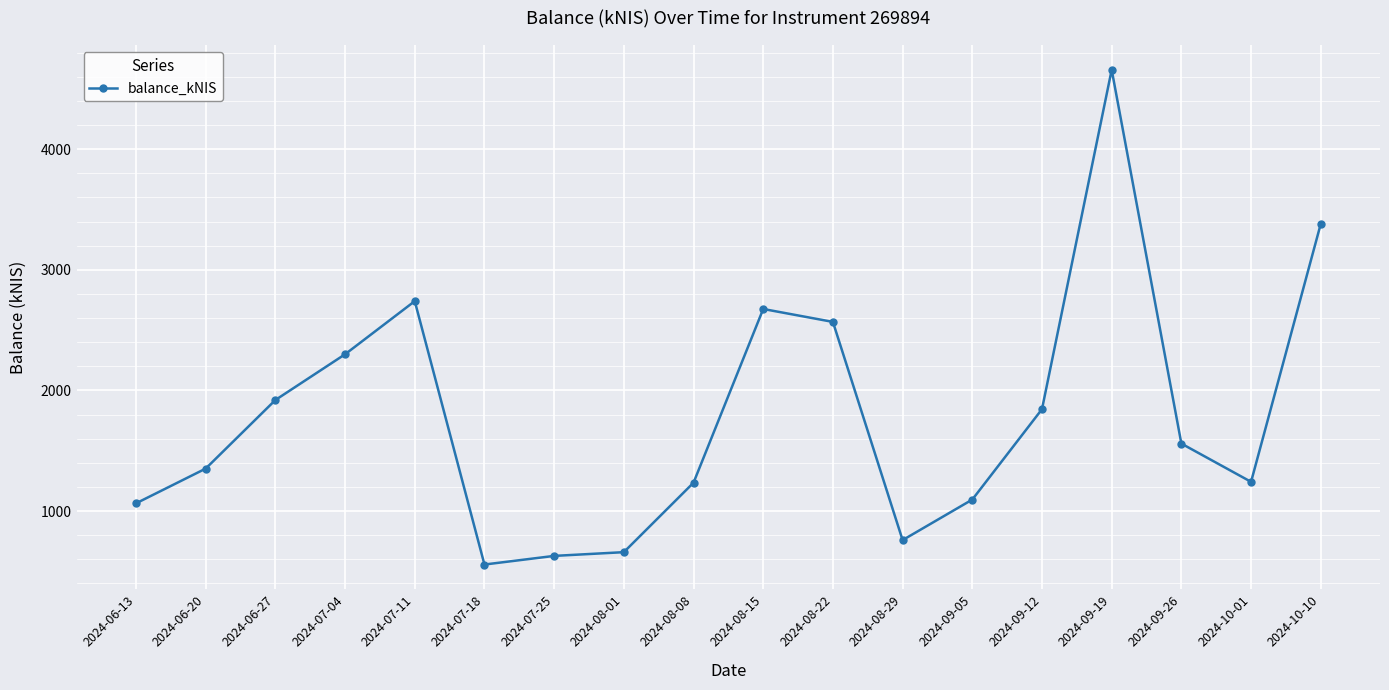

How many lines are shown in the chart?

1